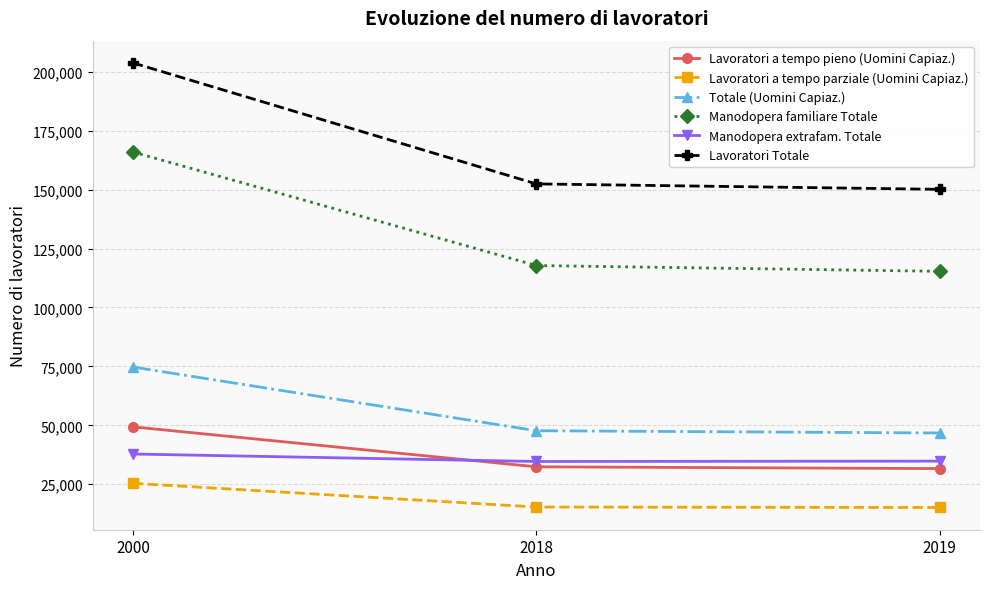

Which series has the largest total across all categories?

Lavoratori Totale